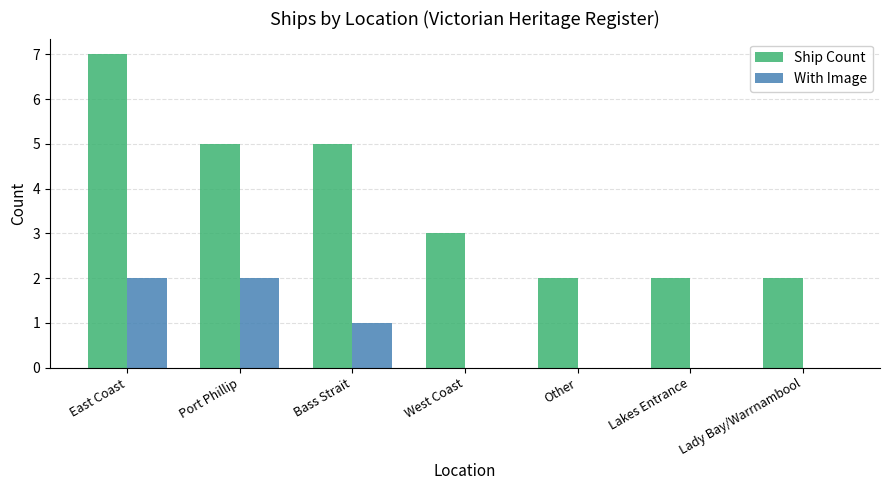

What is the sum of all Ship Count values?

26